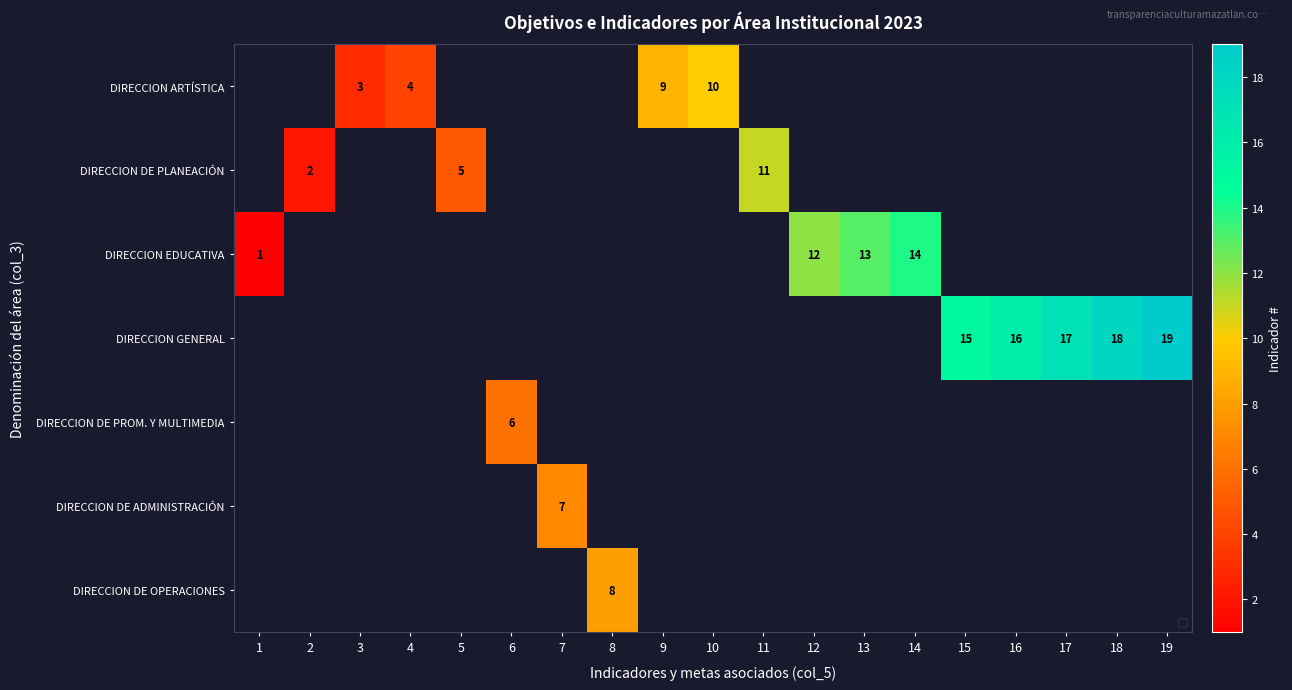

What is the maximum value shown in the chart?

19.0